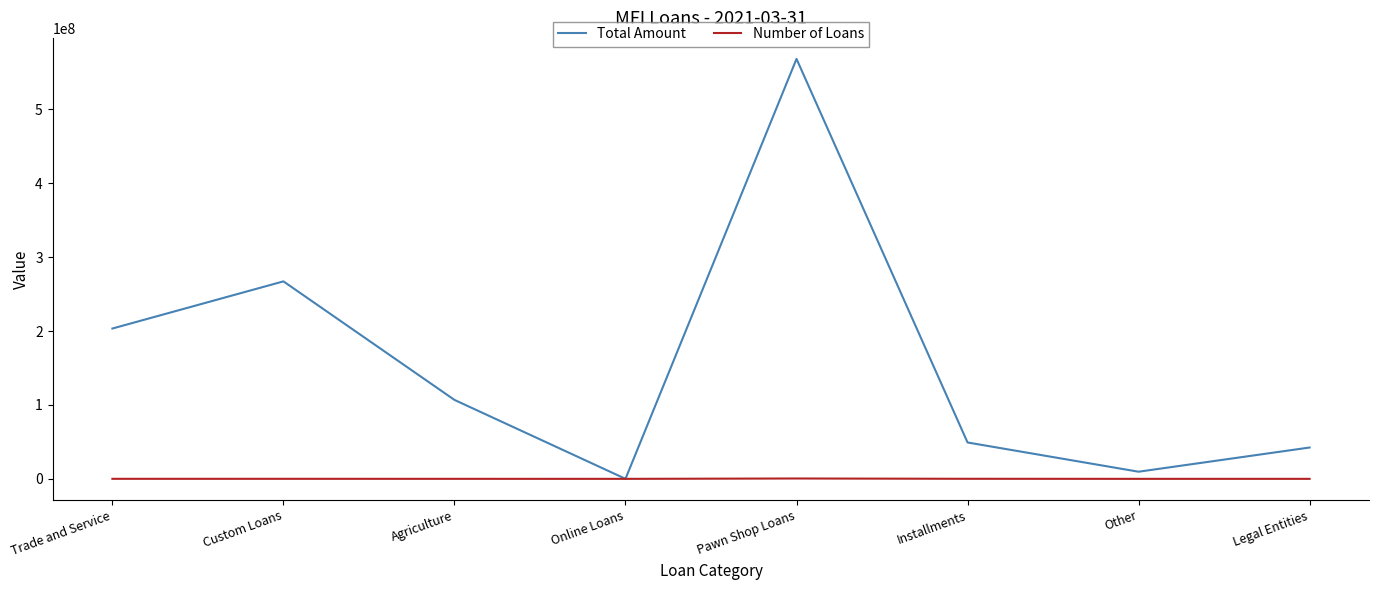

Which series has the largest range (max minus min)?

Total Amount